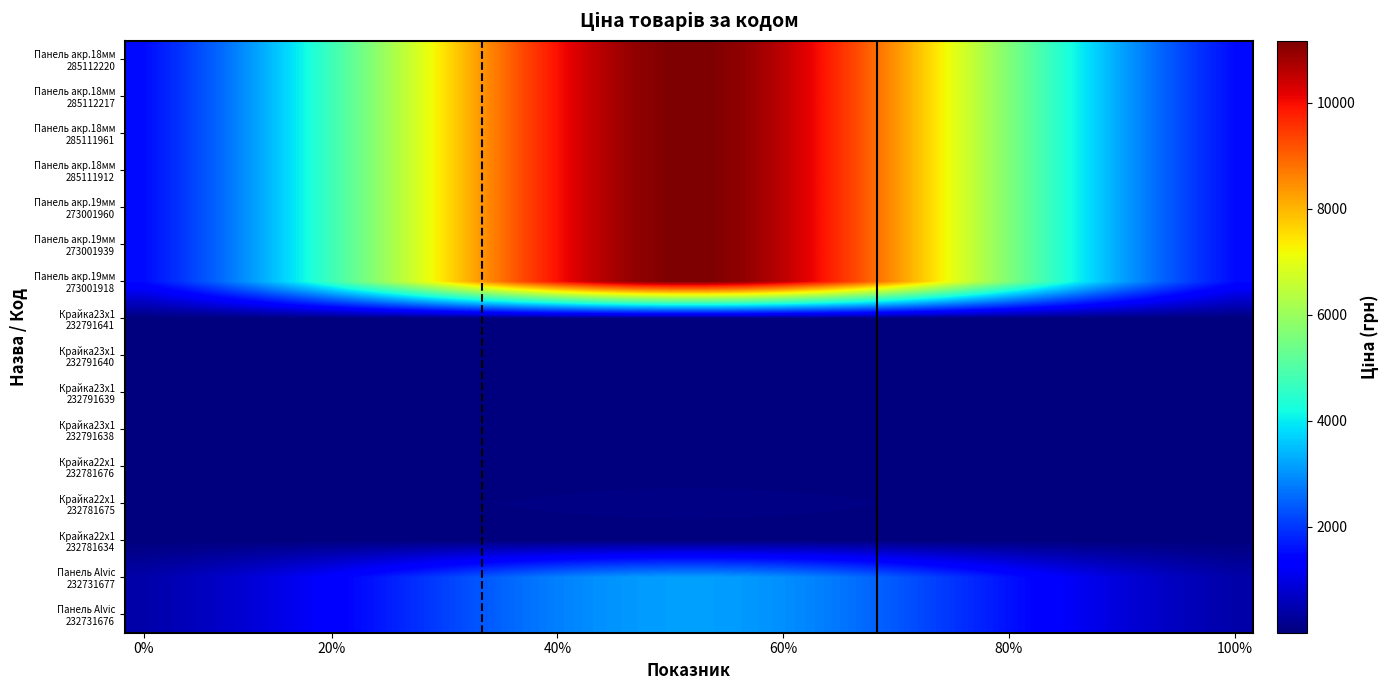

How many data points does each series have?

30